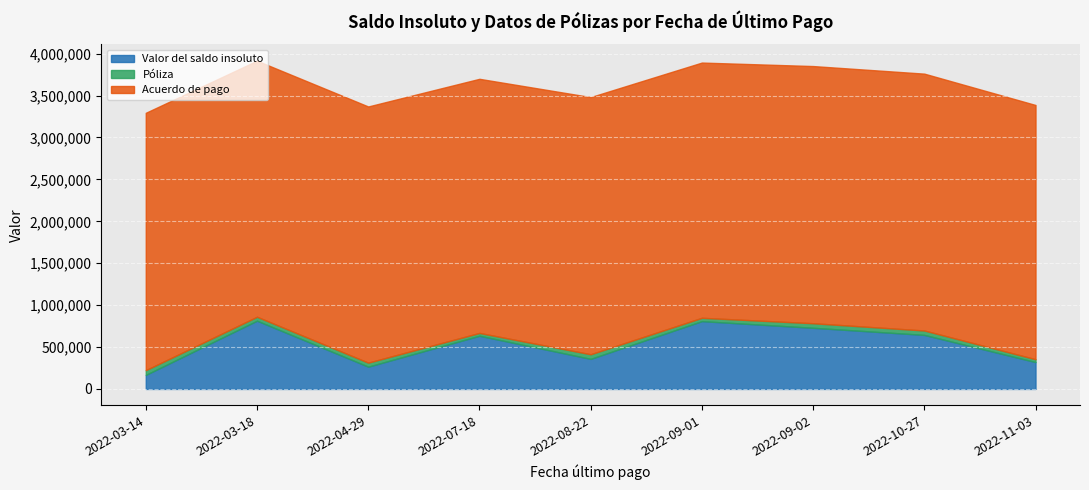

True or false: Acuerdo de pago and Valor del saldo insoluto intersect in this chart.

False